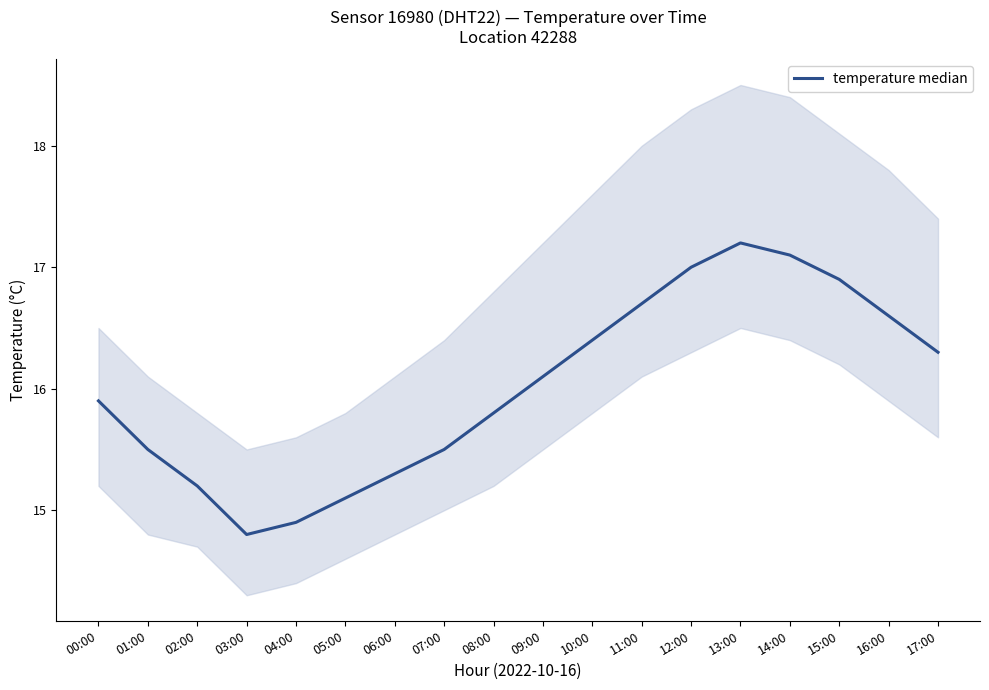

How many data points does each series have?

18